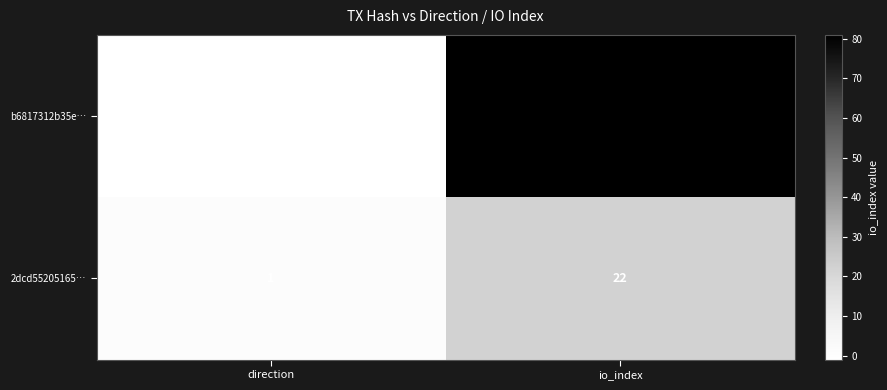

Which series has the widest spread of values?

b6817312b35e…